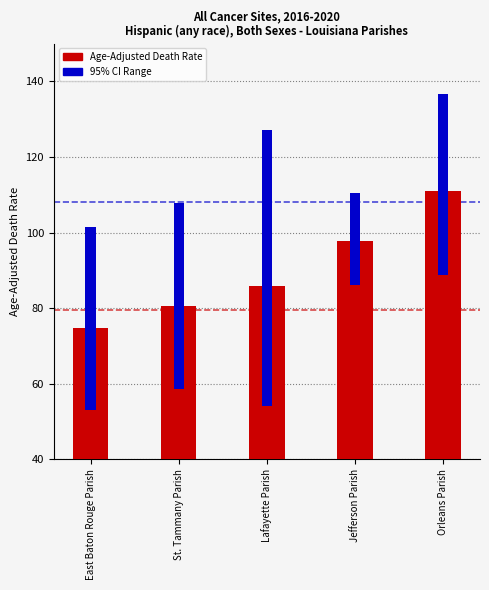

How many bars are there in each group?

2